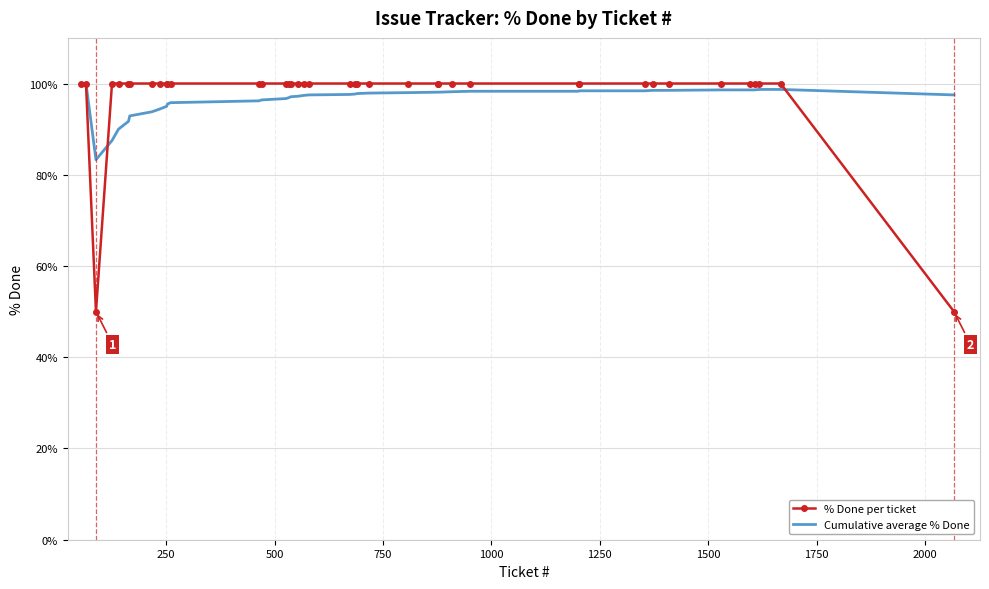

Which series has the widest spread of values?

% Done per ticket